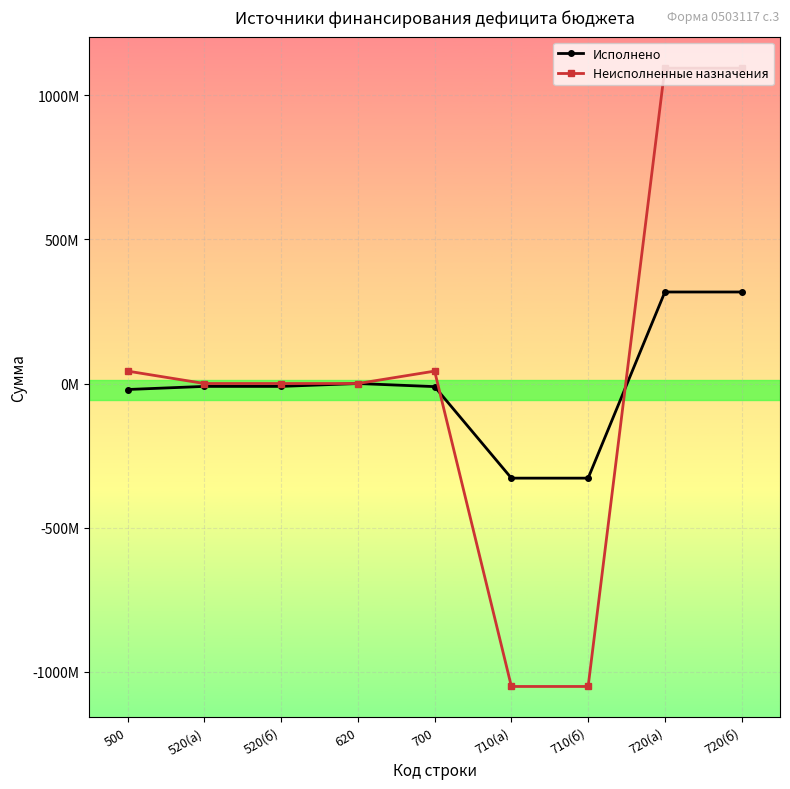

True or false: Неисполненные назначения has more than 2 interior local peaks.

False